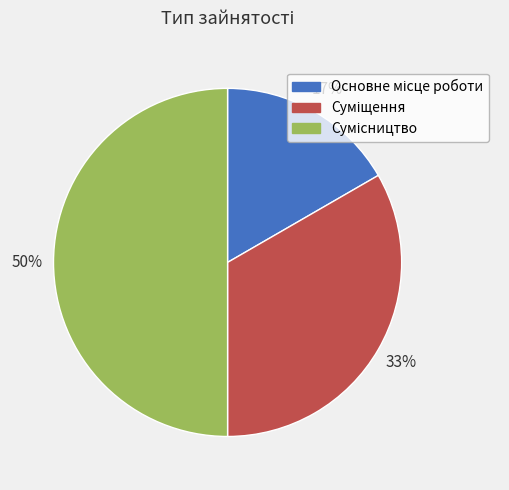

To the nearest percent, what is the average slice percentage?

33%